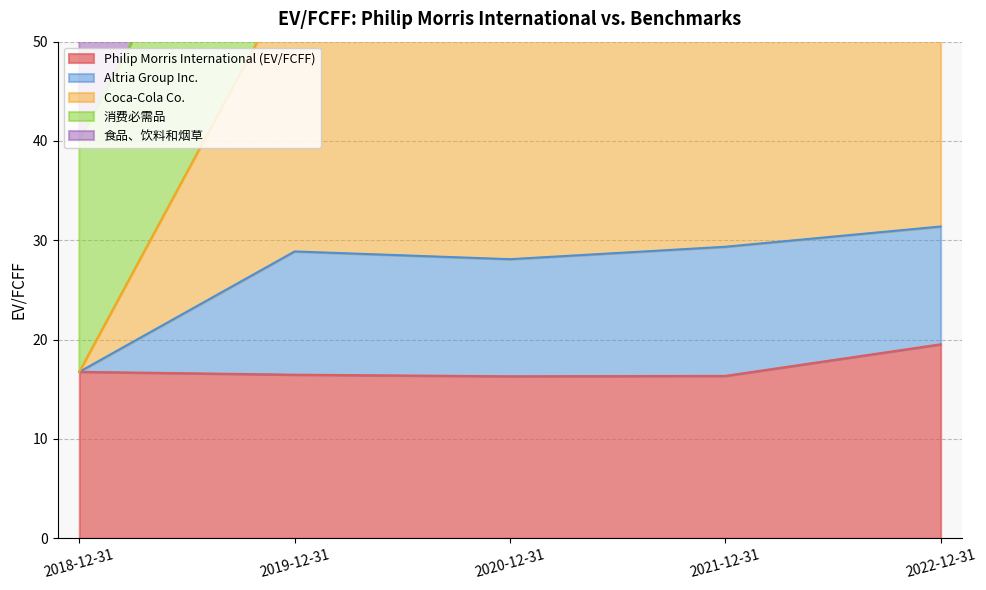

The Philip Morris International (EV/FCFF) series shows 16.5 at 2019-12-31. True or false?

True